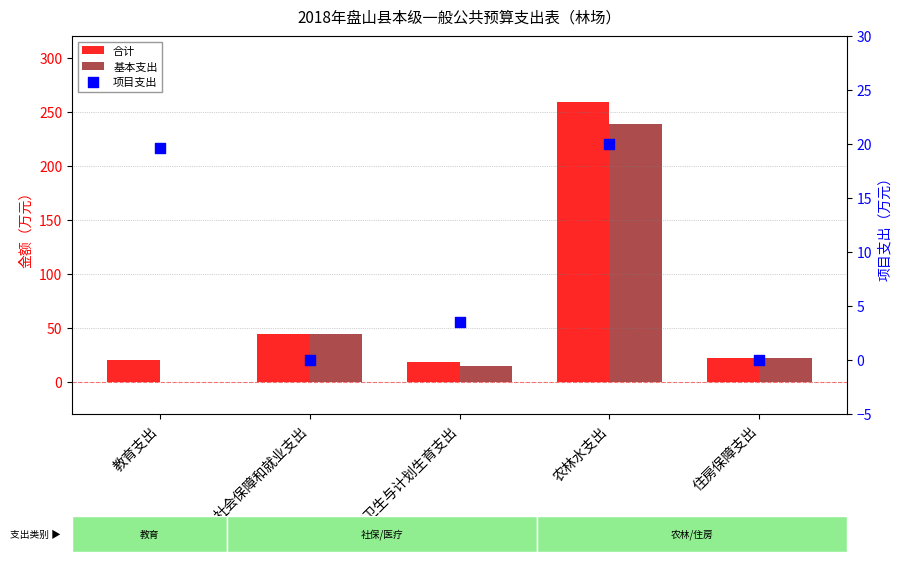

Which series has the widest spread of Y values?

合计